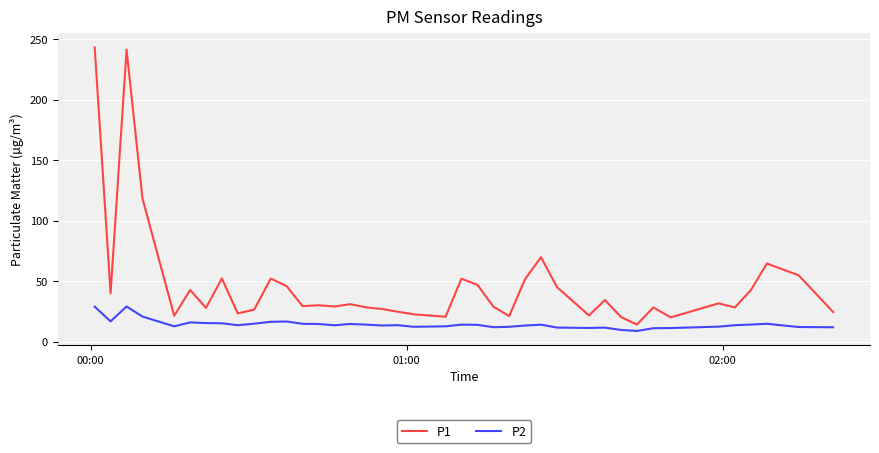

List the series in order of their overall mean, lowest first.

P2, P1